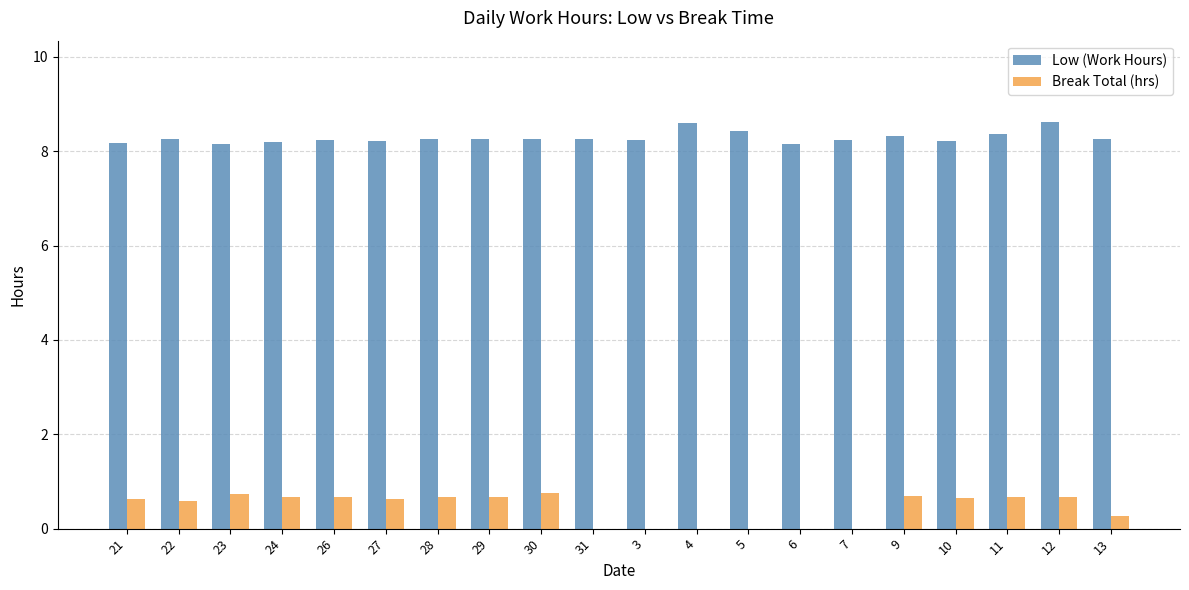

Which series has the largest range (max minus min)?

Break Total (hrs)